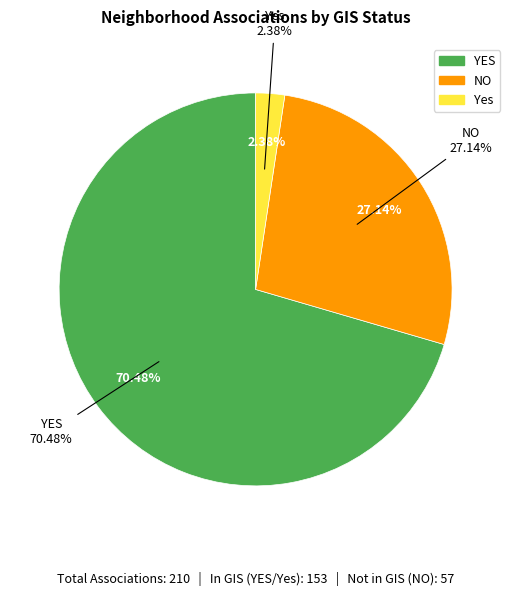

What is the largest slice in the pie chart?

YES